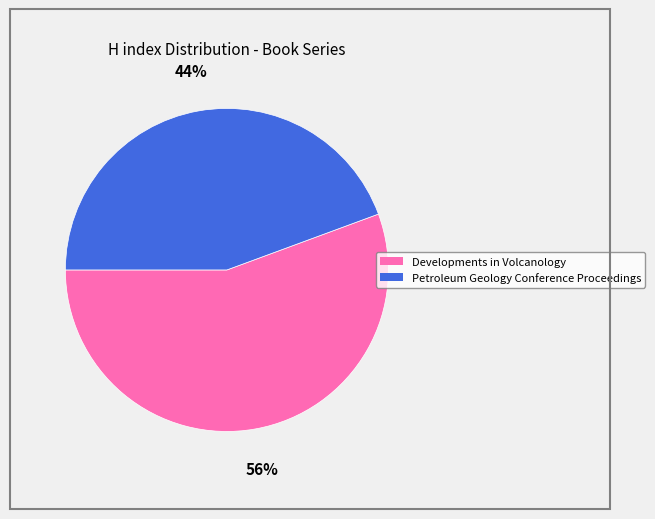

To the nearest percent, what percentage of the pie is Petroleum Geology Conference Proceedings?

44%